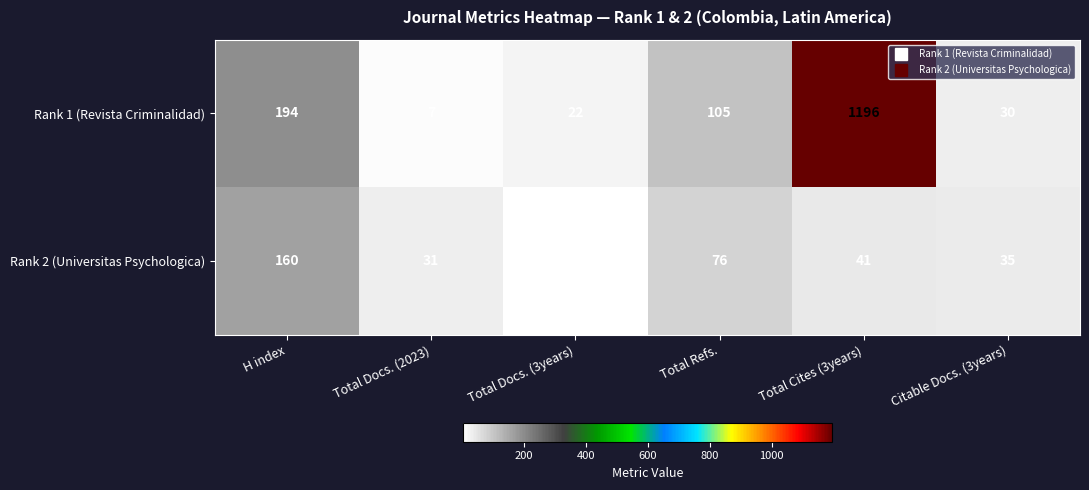

Which series changed the most between Total Docs. (3years) and Total Refs.?

Rank 1 (Revista Criminalidad)